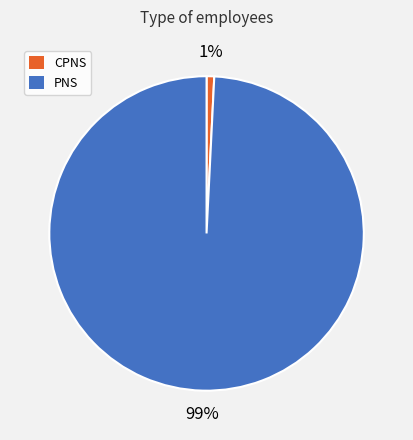

What percentage is the CPNS slice, to the nearest percent?

1%